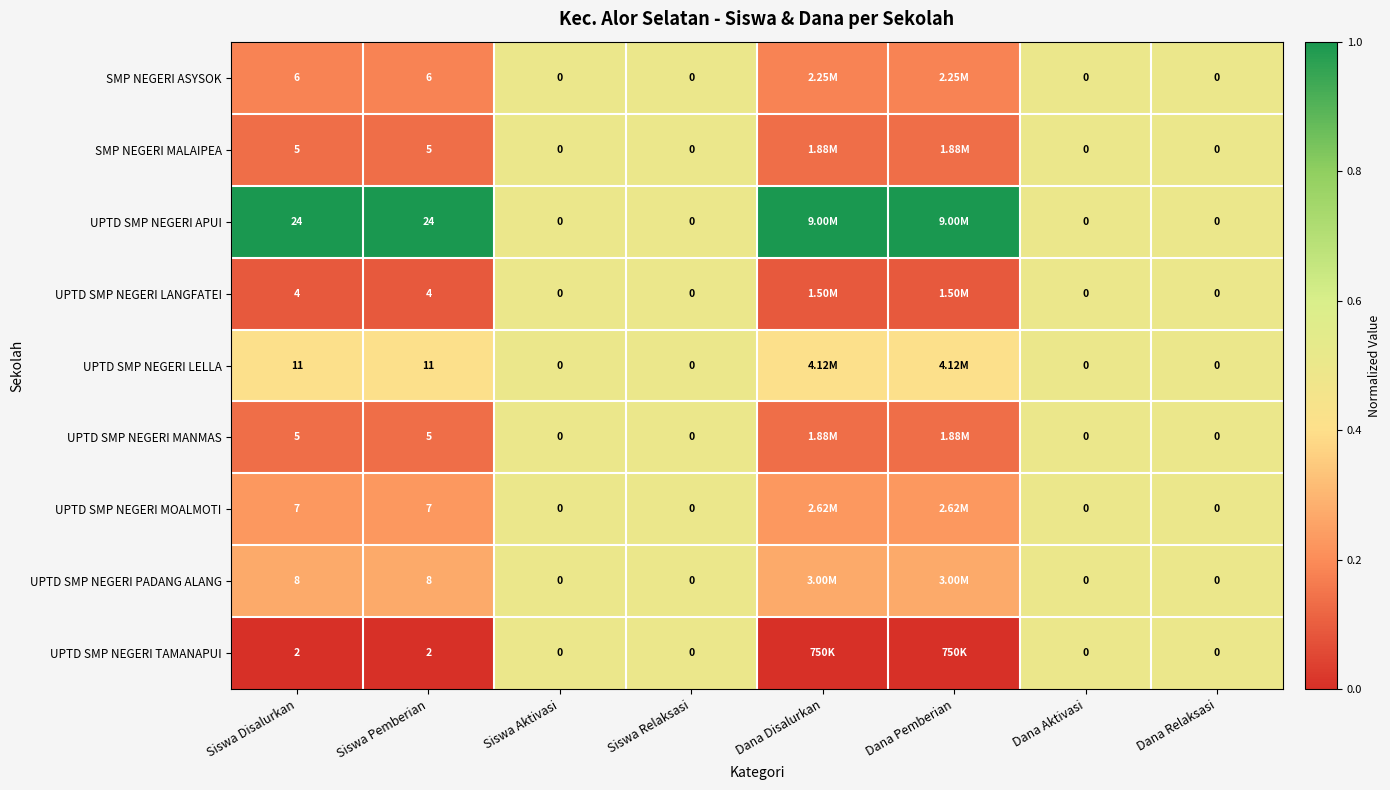

The value of SMP NEGERI MALAIPEA at Siswa Relaksasi is 0.5. True or false?

True